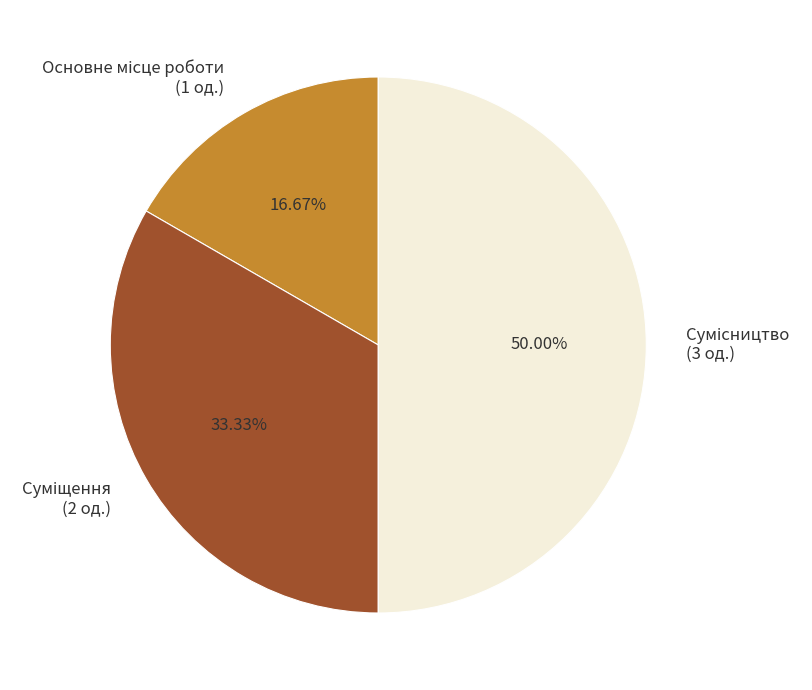

Is there a majority slice in this chart?

No